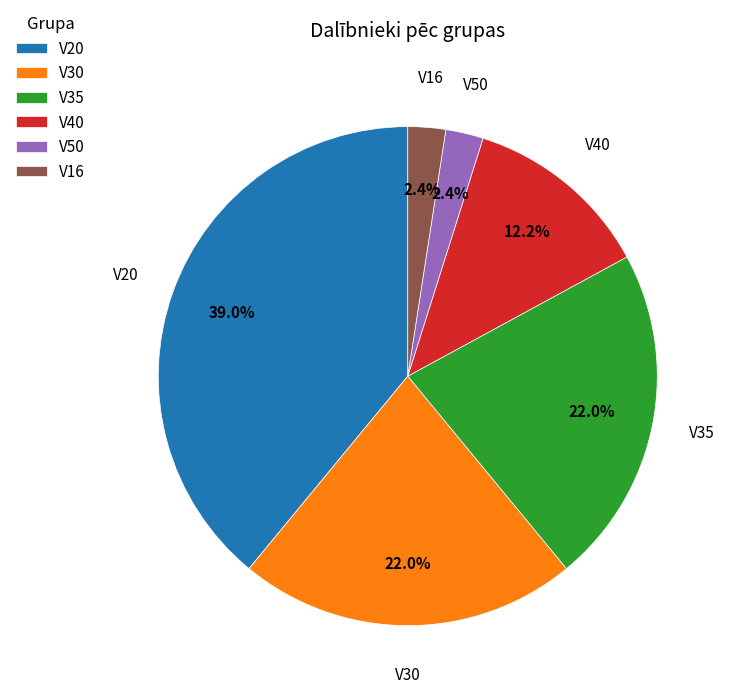

Which has a higher value, V35 or V40?

V35